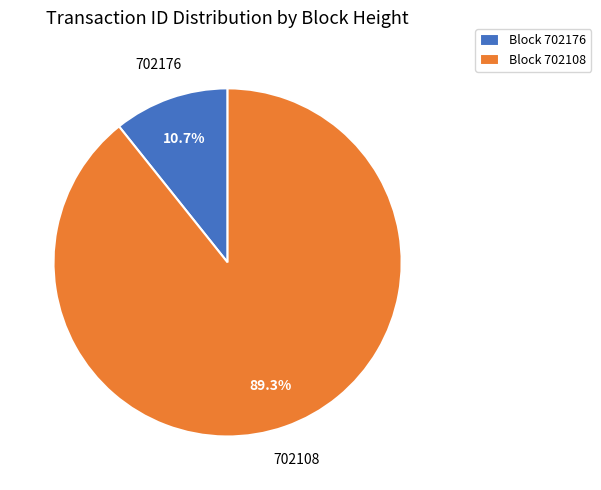

Which has a higher value, Block 702108 or Block 702176?

Block 702108